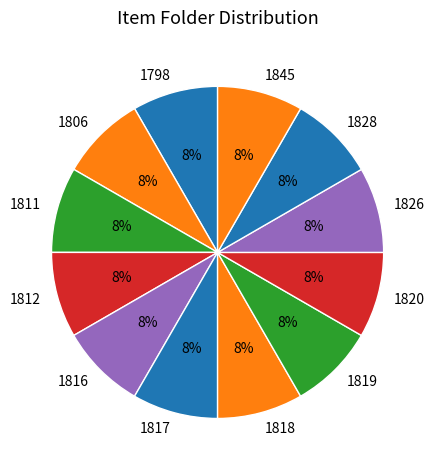

To the nearest percent, what is the combined percentage of 1798 and 1811?

17%